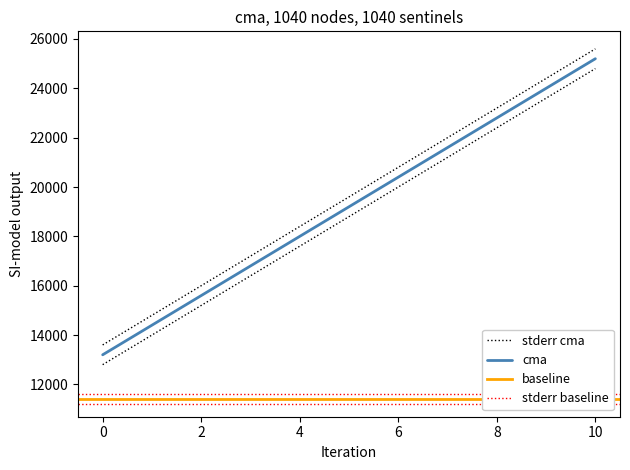

Count the number of values greater than 19600.

5